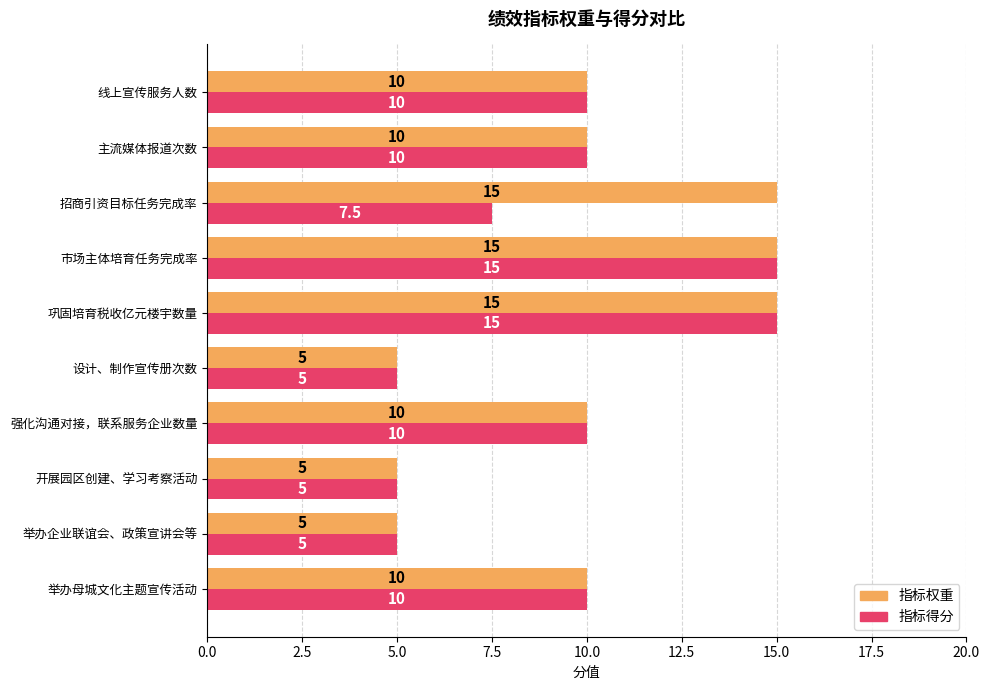

Is it true that 指标得分 equals 10.0 at 举办母城文化主题宣传活动?

True